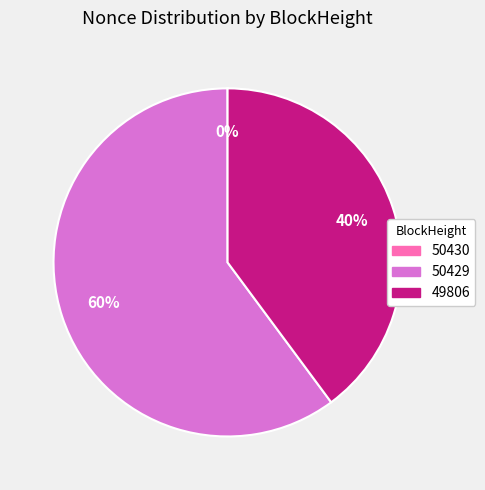

Is there any slice that represents more than half of the pie?

Yes